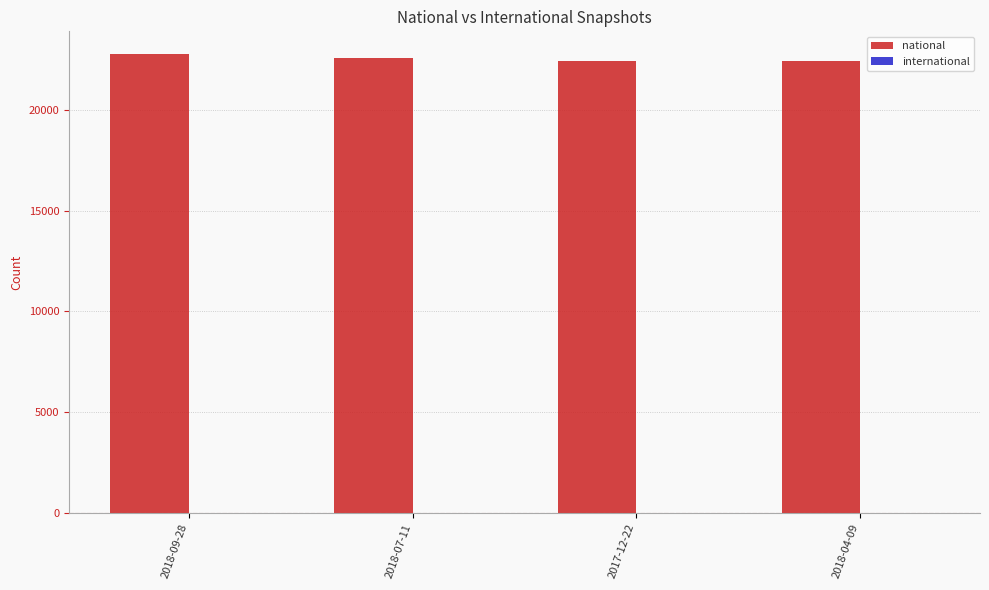

What is the greatest value displayed?

22752